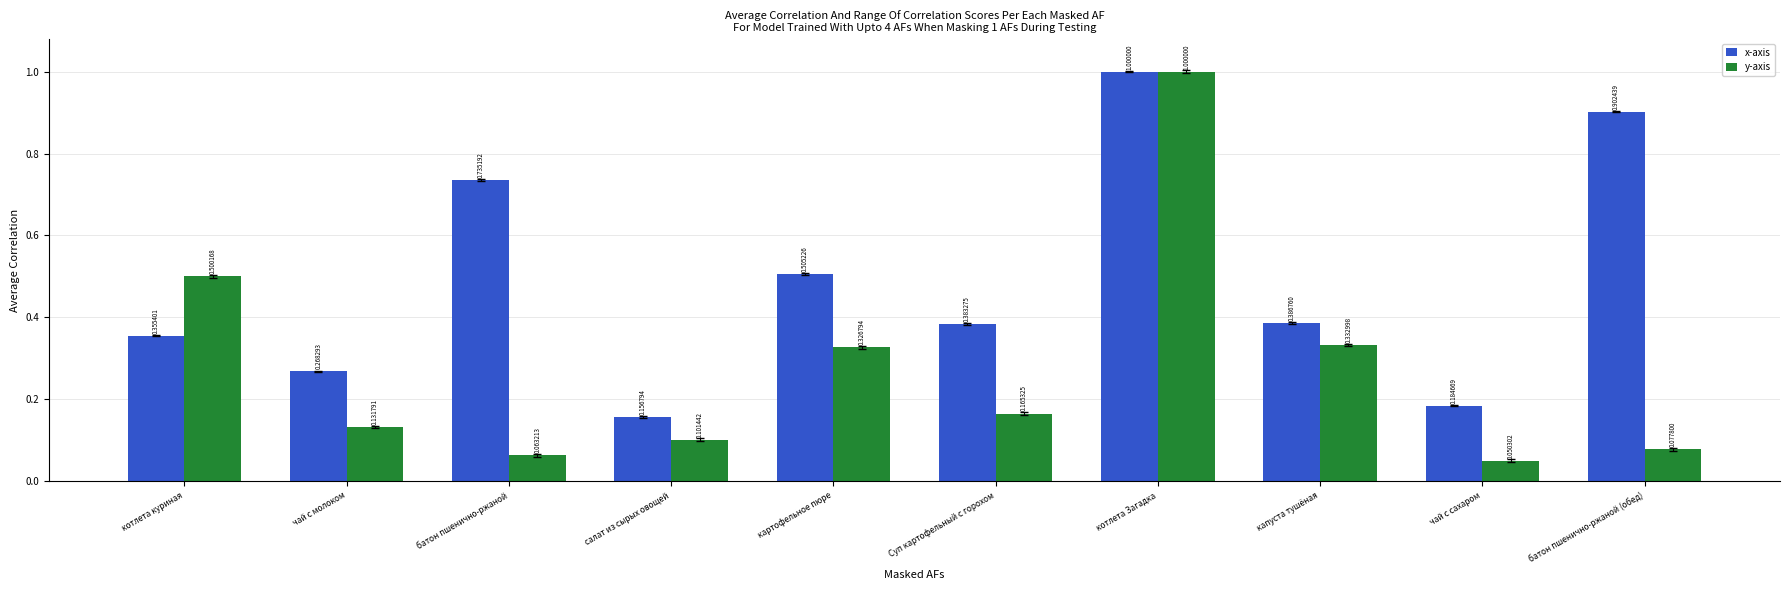

Which series changed the most between чай с молоком and картофельное пюре?

x-axis